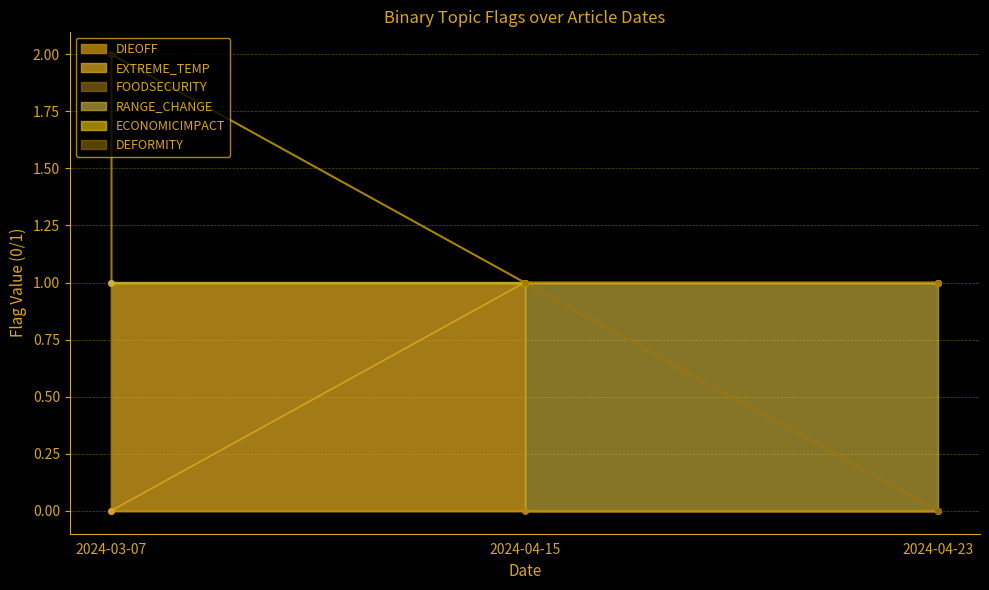

Which series changed the most between 2024-03-07 and 2024-04-15?

EXTREME_TEMP